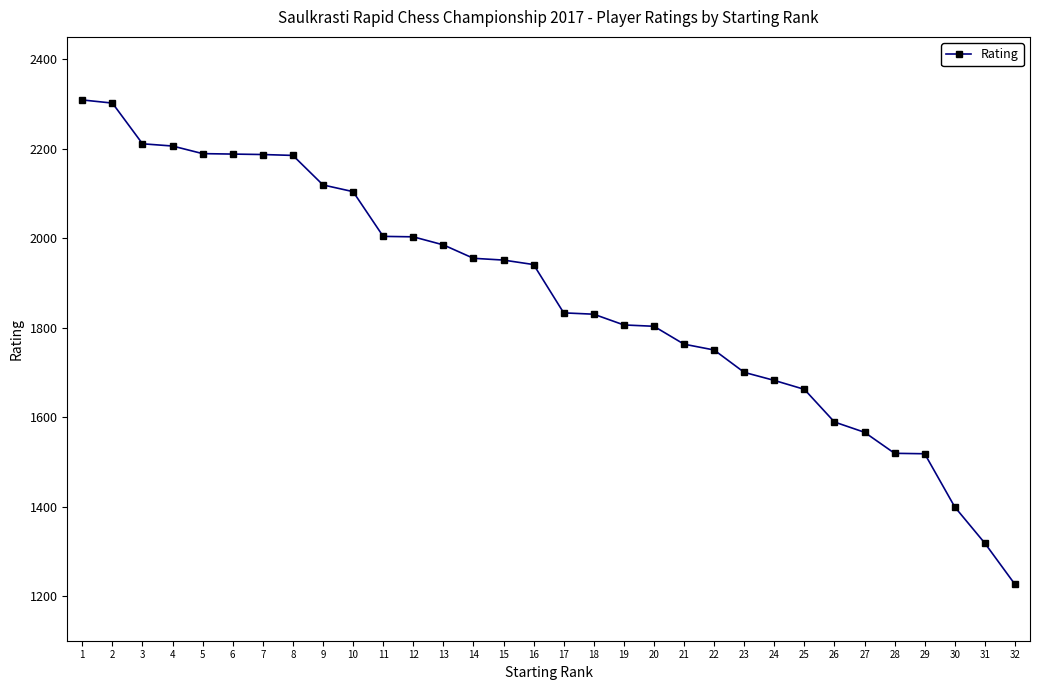

How many lines are shown in the chart?

1